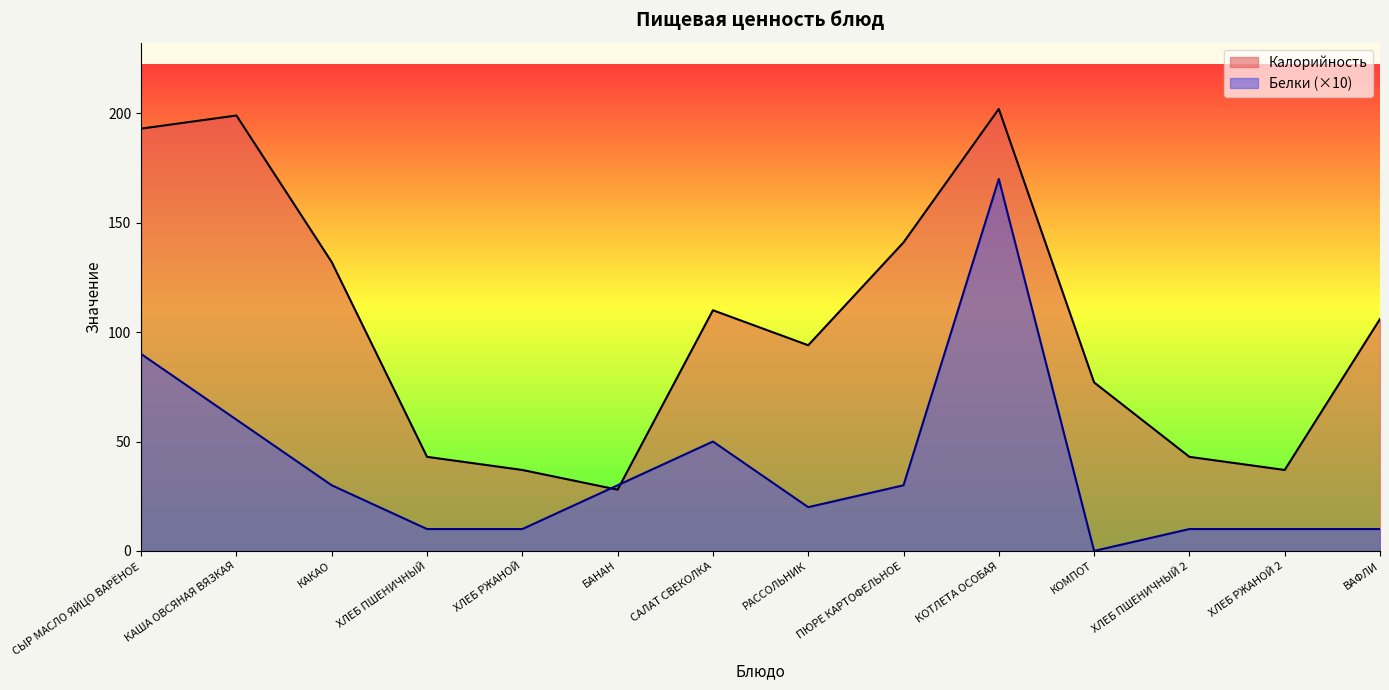

What is the value of the Калорийность point at the 4th from the left?

43